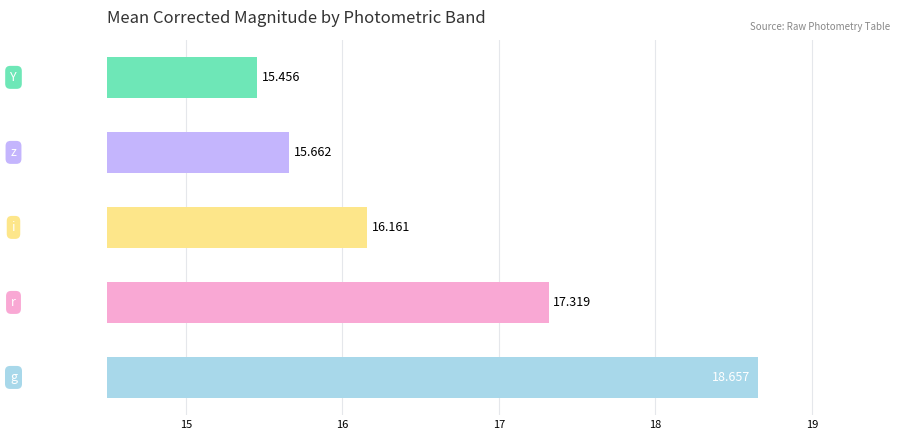

Count the number of values greater than 16.

3